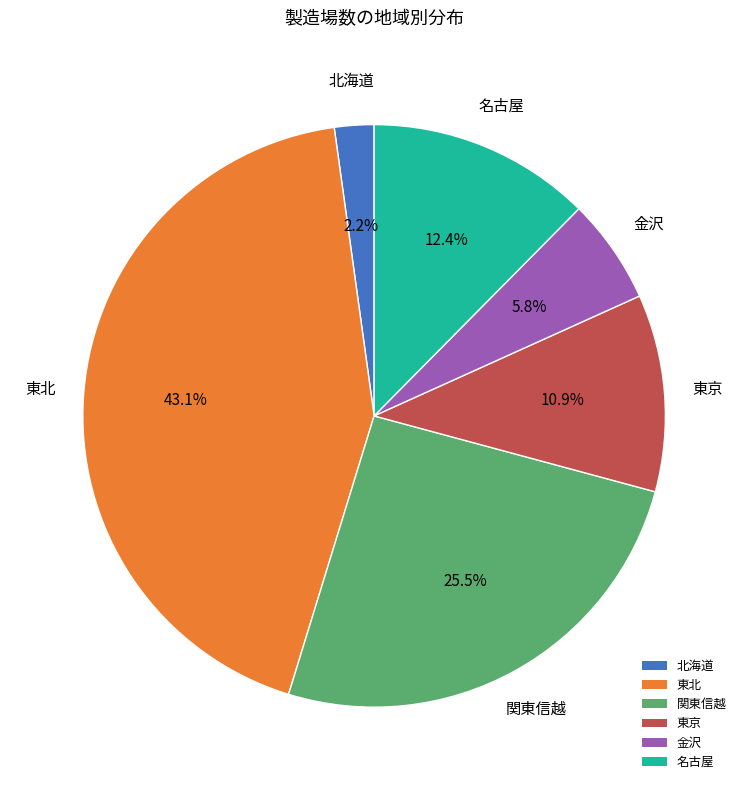

How many slices are in this pie chart?

6